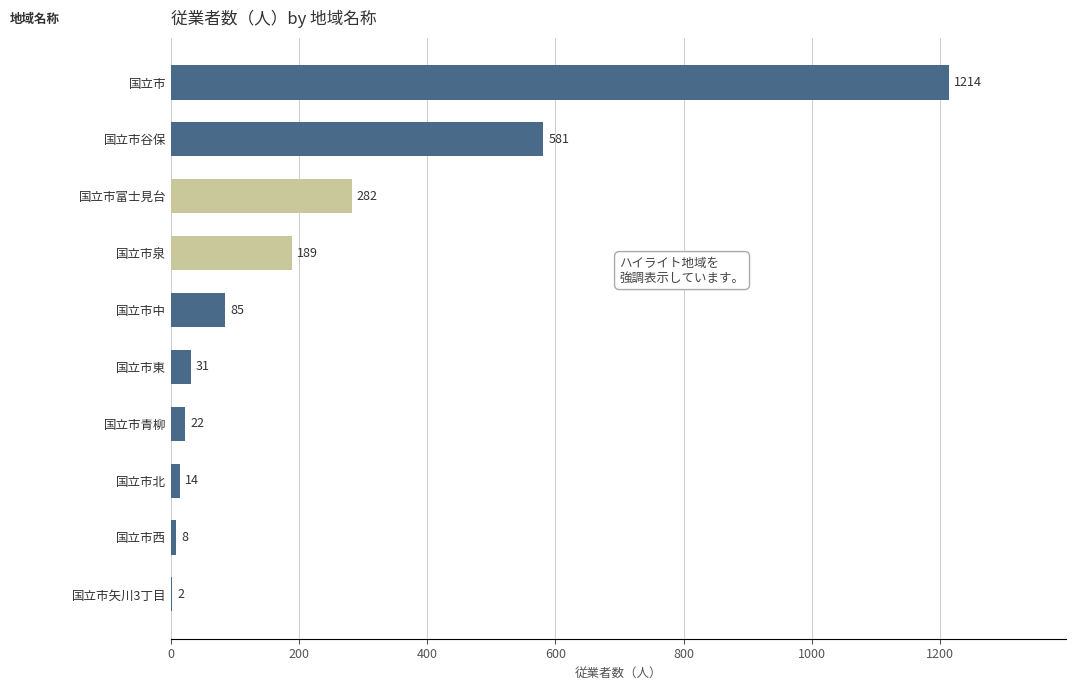

What is the greatest value displayed?

1214